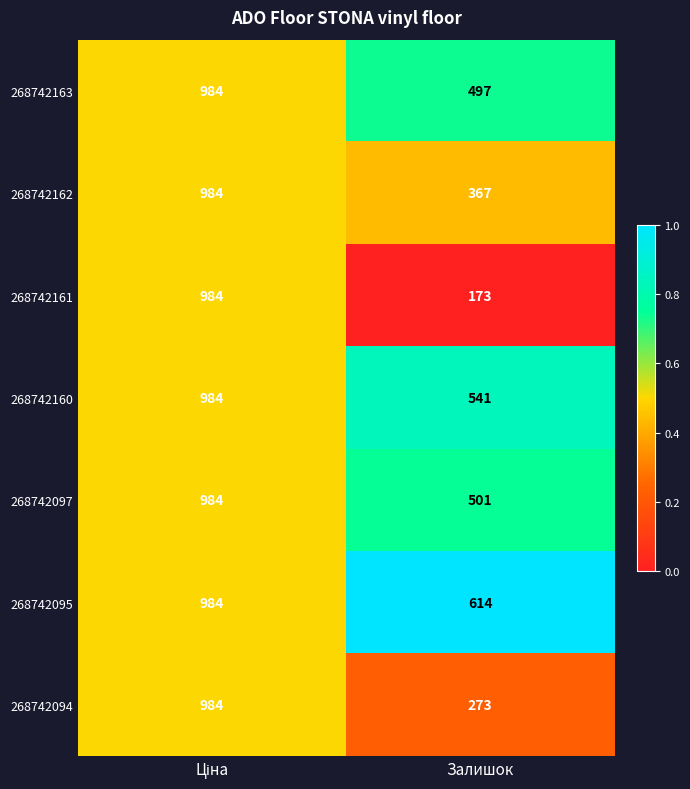

The value of 268742094 at Залишок is 361. True or false?

False